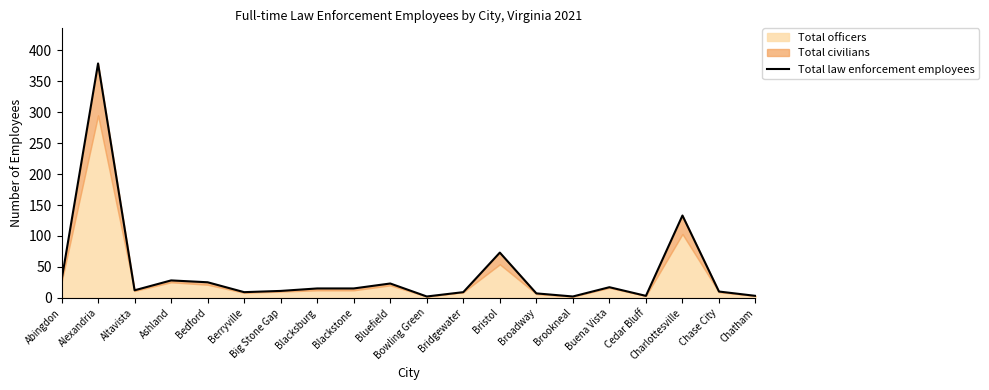

True or false: the data shows 11 at Big Stone Gap.

True